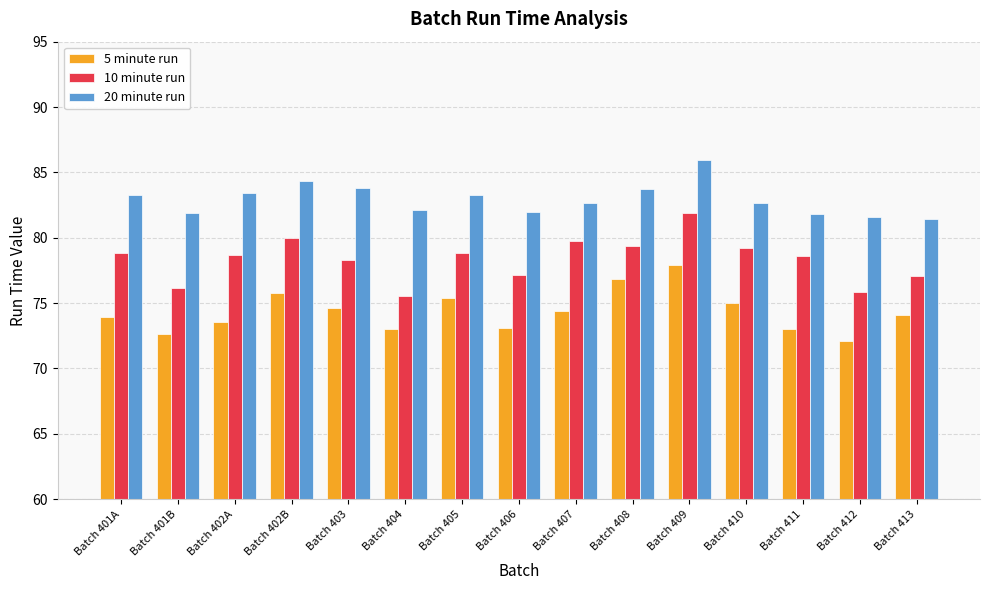

Which series has the largest total across all categories?

20 minute run